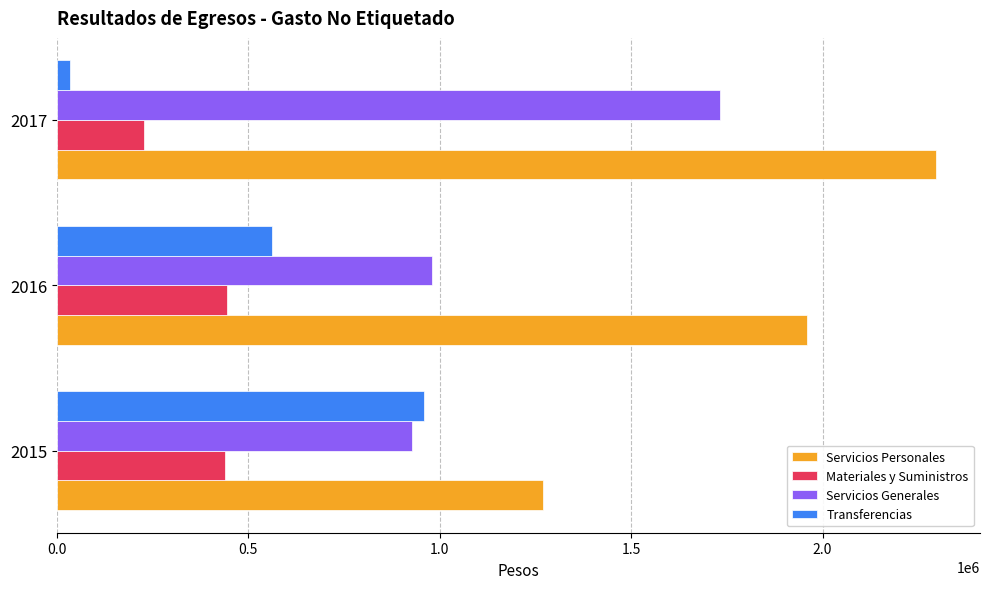

The value of Transferencias at 2016 is 341129.6. True or false?

False